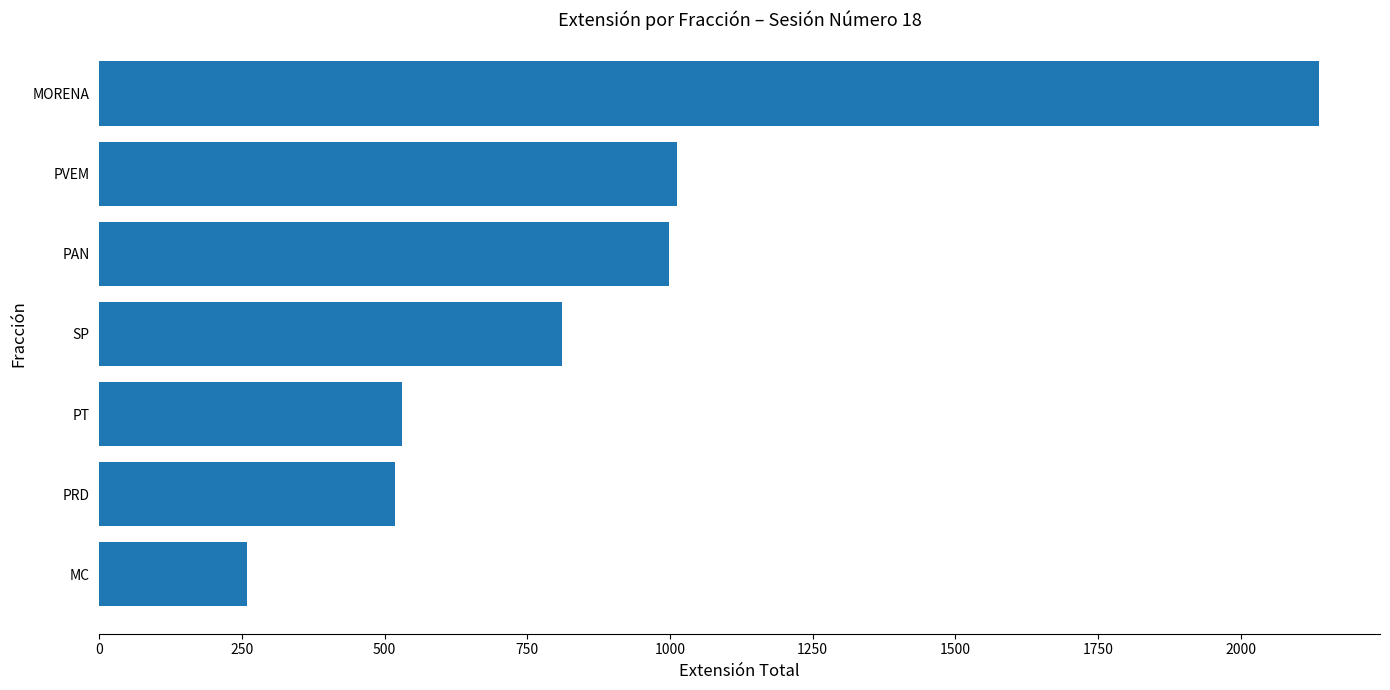

At which label is the value closest to 1198?

PVEM